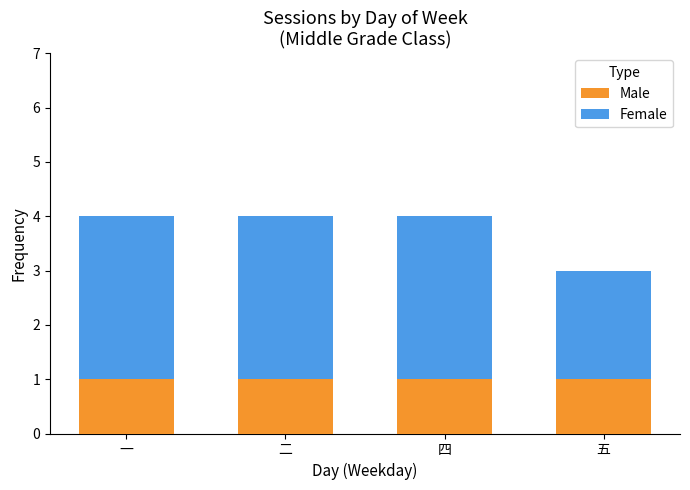

Is it true that Male equals 2 at 五?

False